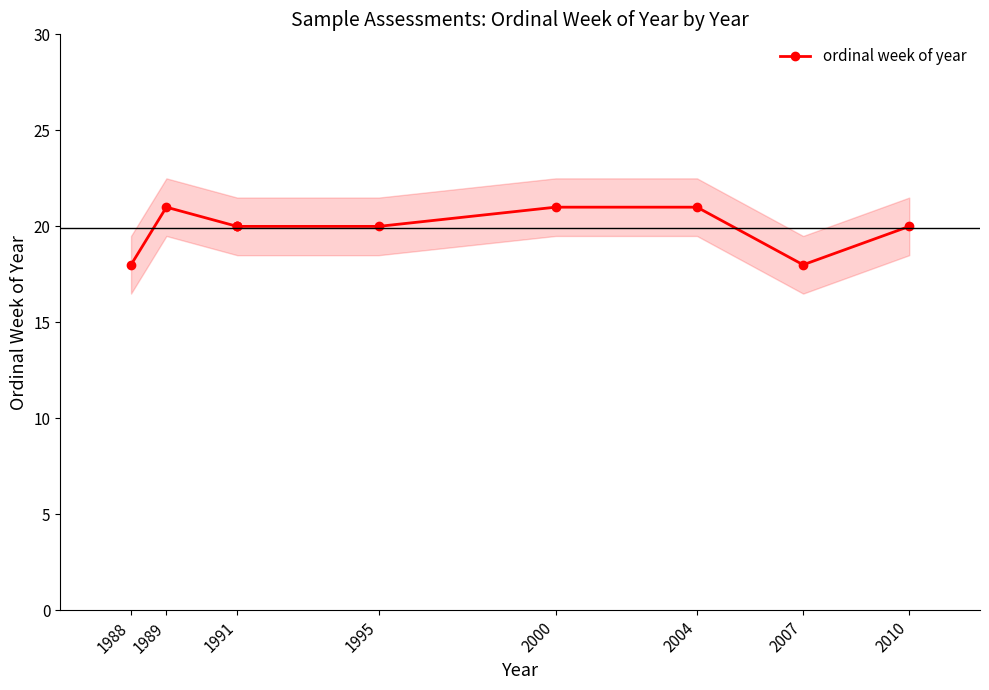

What is the difference between the maximum and minimum values?

3